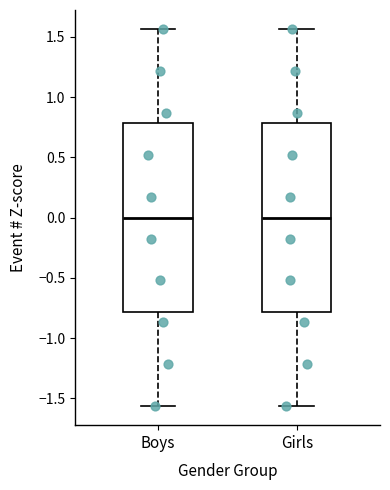

Reading left to right, read every box against the y-axis: the position of its median line, the range the box covers, and the ends of its whiskers. The values are not printed on the chart, so give them approximately, as read against the axis.

Boys: median 0.00, box -0.80 to 0.80, whiskers -1.55 to 1.55
Girls: median 0.00, box -0.80 to 0.80, whiskers -1.55 to 1.55